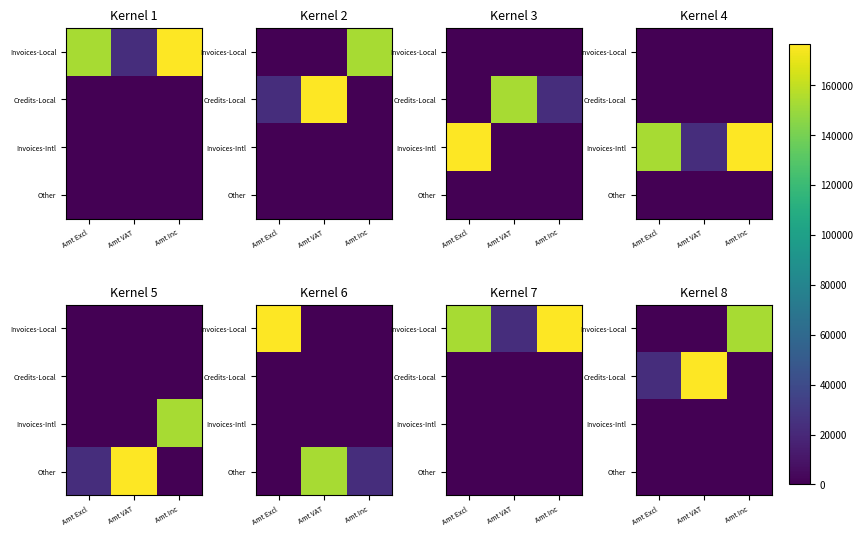

Count the number of data series in this chart.

4